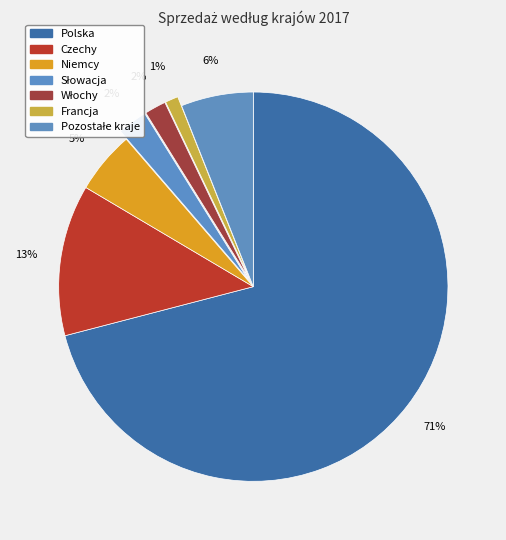

Is there a majority slice in this chart?

Yes